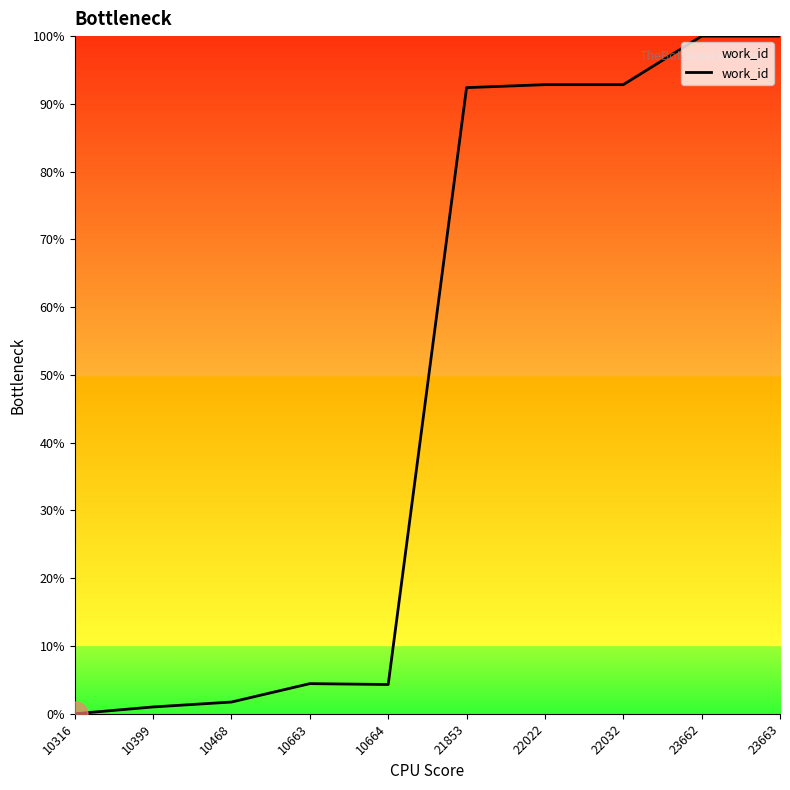

What is the maximum value shown in the chart?

100.0